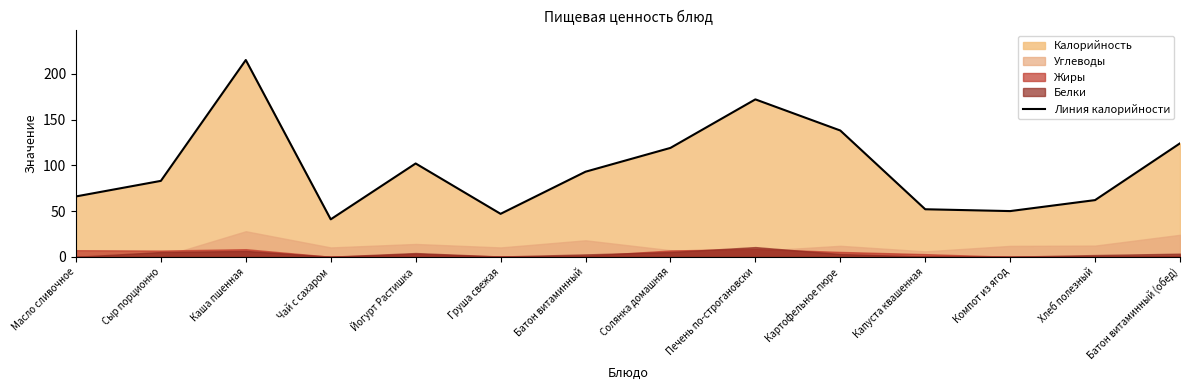

What is the label of the 11th point from the right?

Чай с сахаром